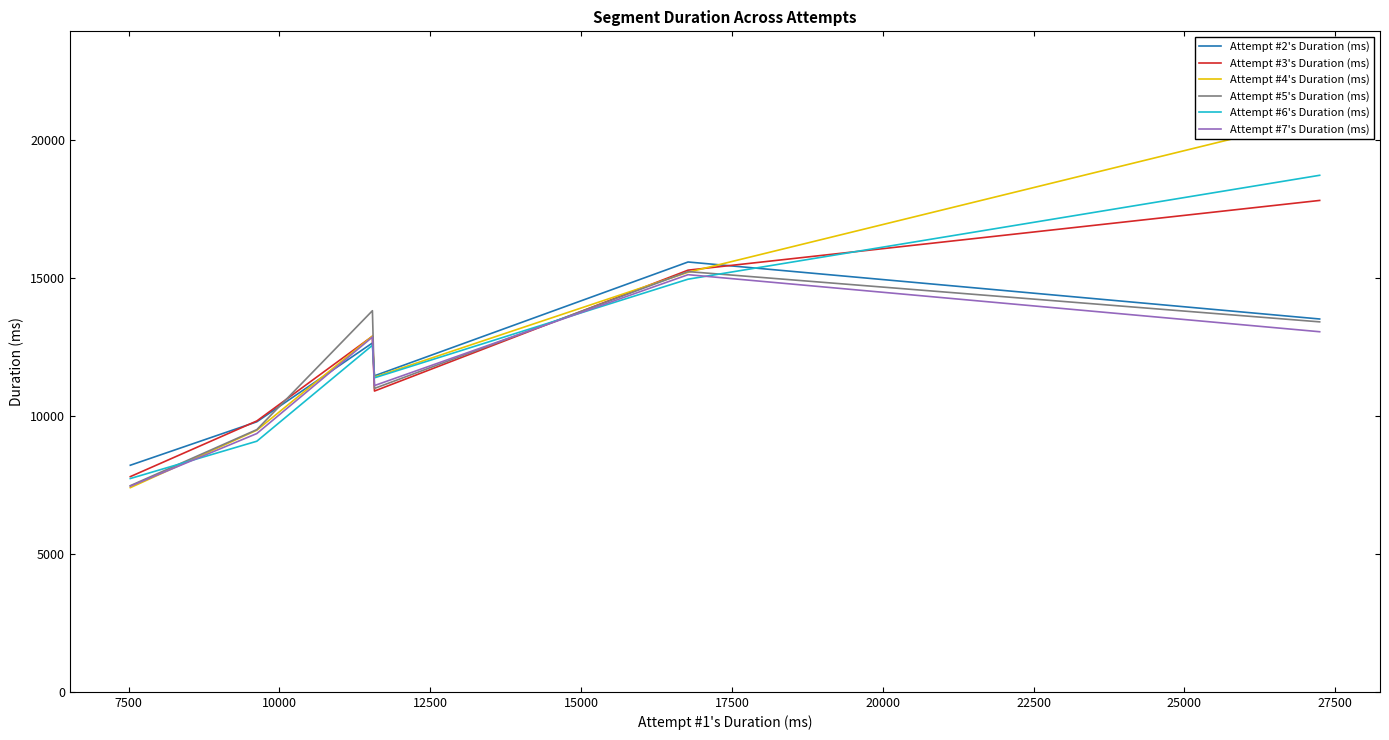

What is the highest value of the Attempt #2's Duration (ms) series?

15572